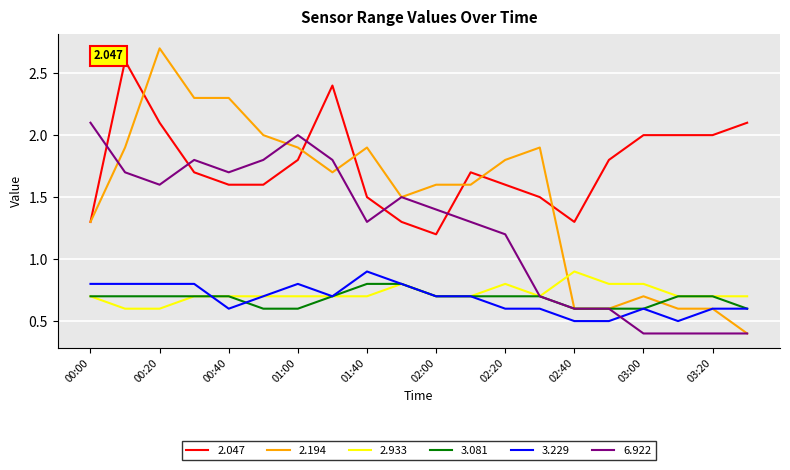

What is the smallest value displayed?

0.4